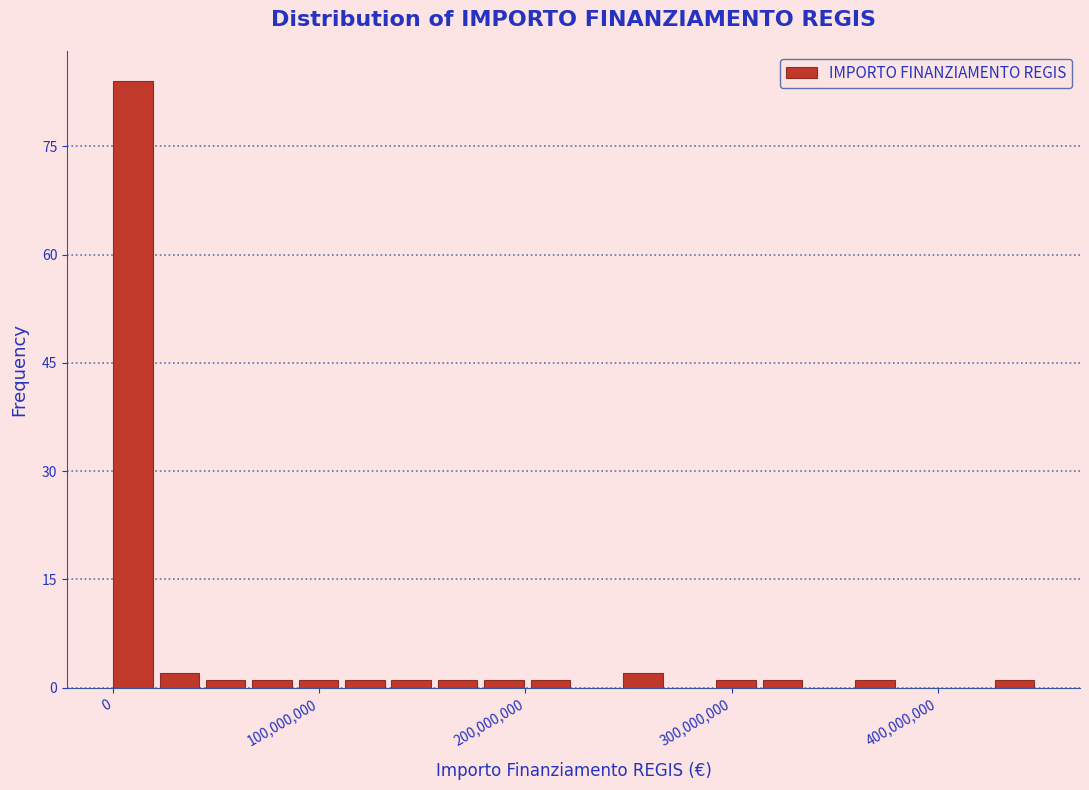

Read against the x-axis, roughly where is the centre of the tallest bar?

10000000